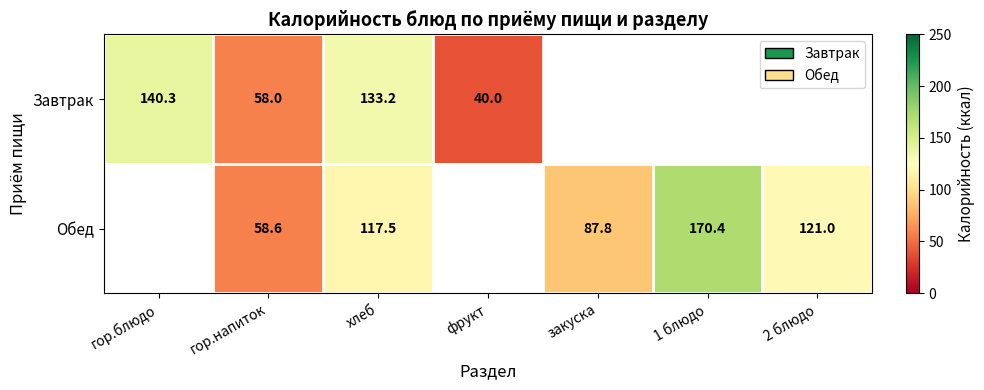

Is it true that Завтрак equals 92.3 at гор.напиток?

False